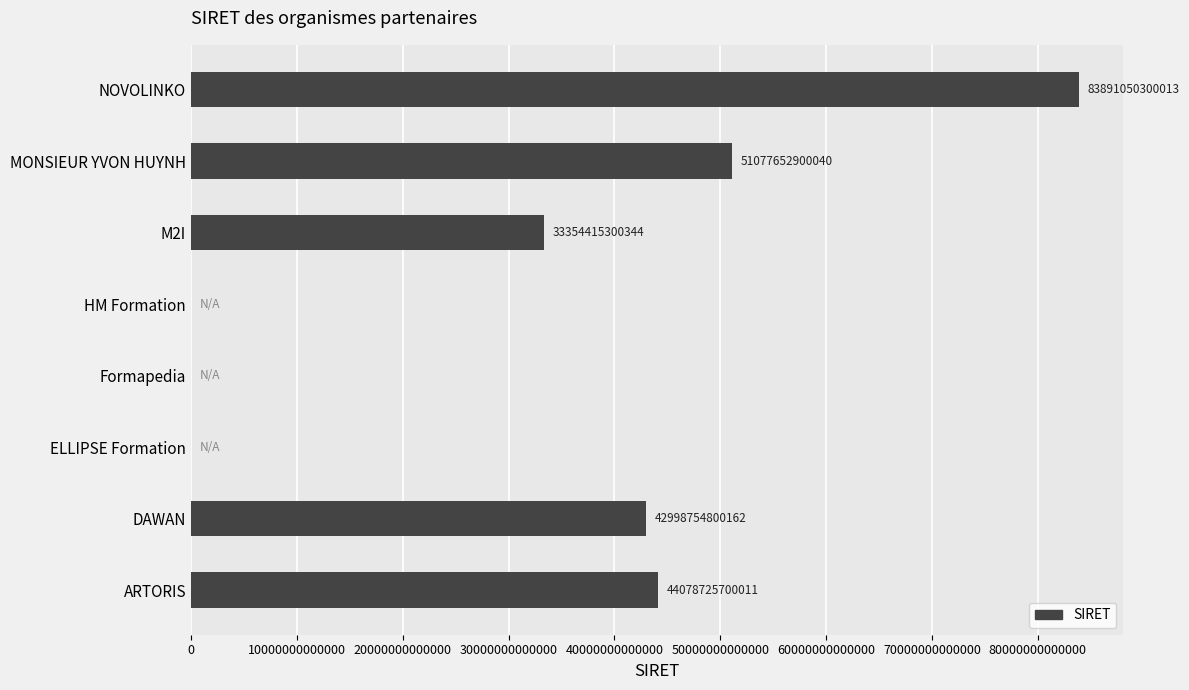

Is it true that the value at DAWAN is 42998754800162?

True